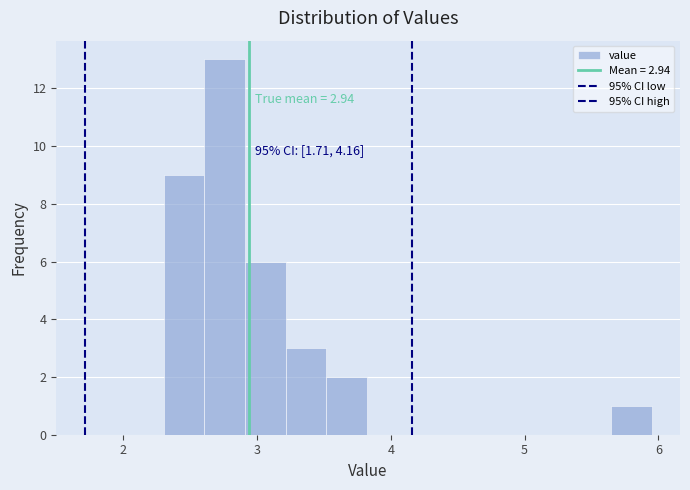

Around what value on the x-axis is the tallest bar? Give the approximate position of its centre, as read against the axis.

2.8